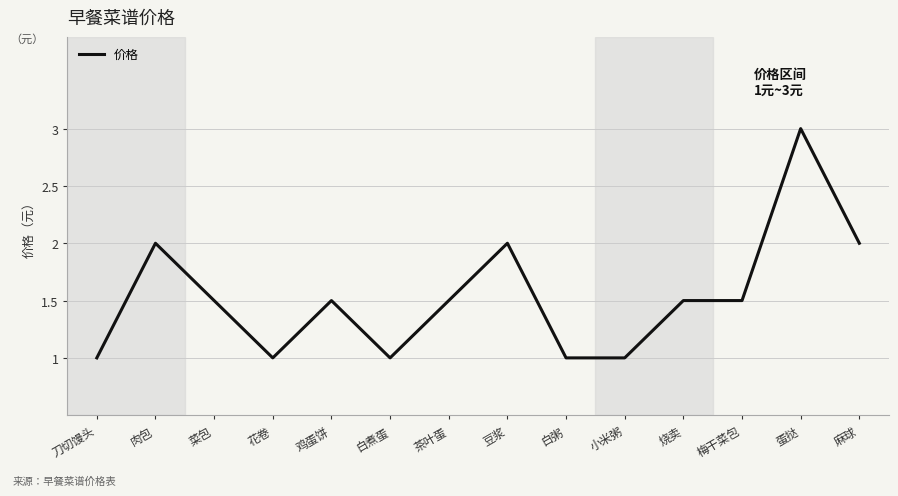

Reading left to right, transcribe all the data shown in this chart.

1.0	2.0	1.5	1.0	1.5	1.0	1.5	2.0	1.0	1.0	1.5	1.5	3.0	2.0